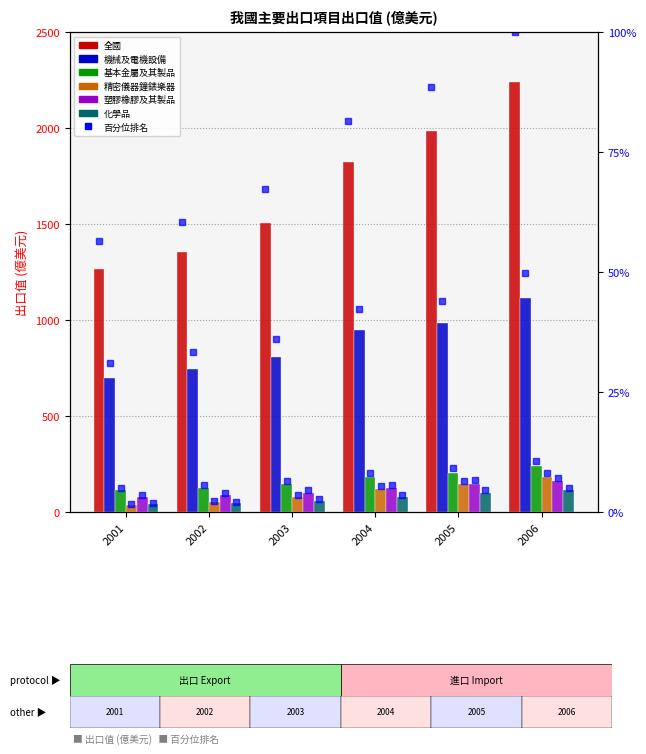

What is the sum of all 精密儀器鐘錶樂器 values?

614.2